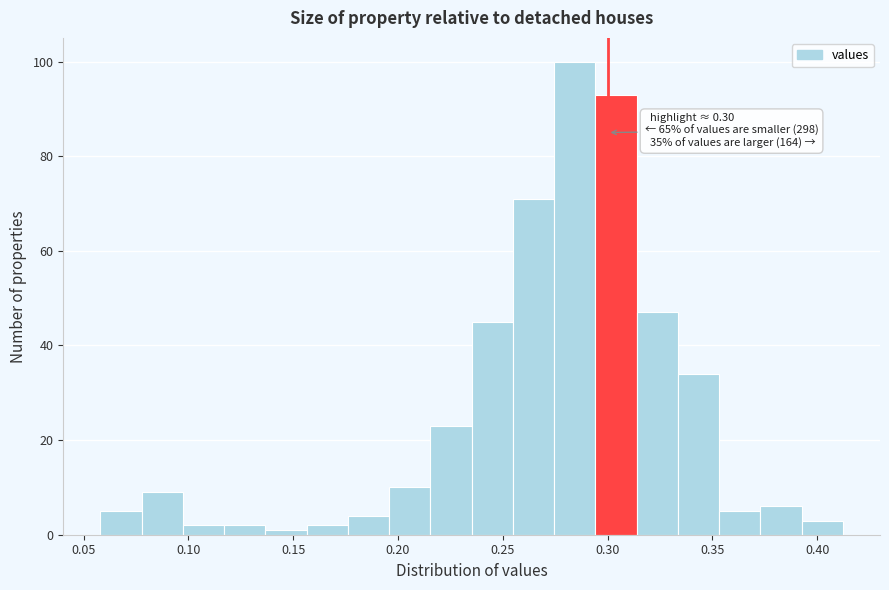

Read against the x-axis, roughly where is the centre of the tallest bar?

0.285